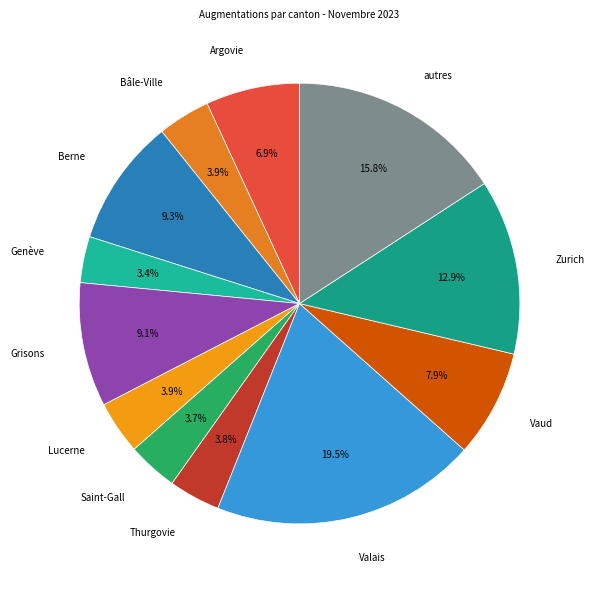

What percentage do Berne and Valais together represent?

28.8%